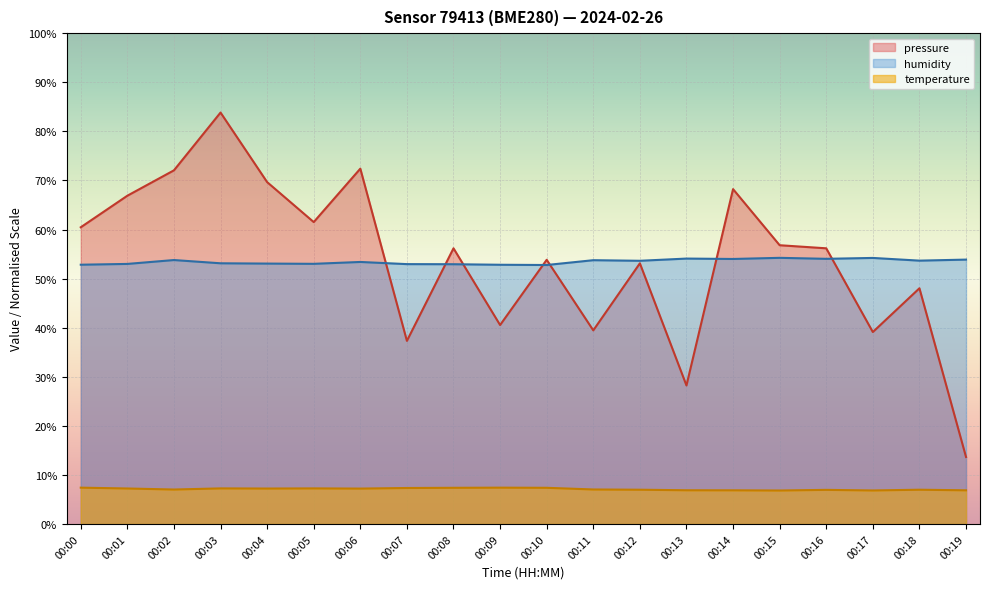

Is it true that humidity equals 53.0 at 00:07?

True